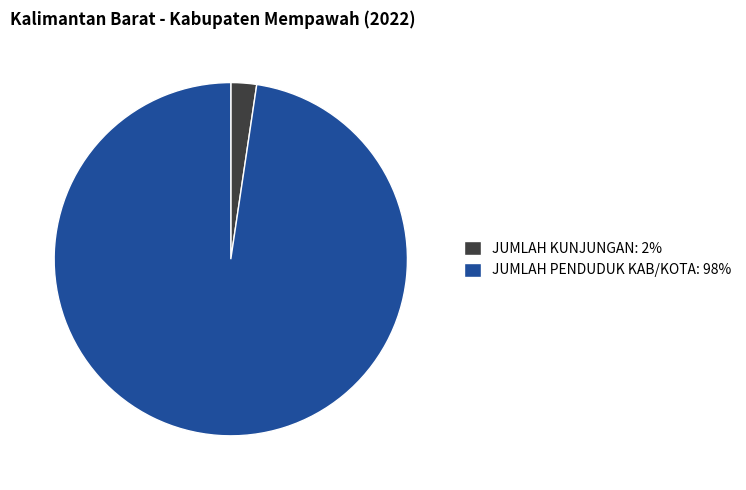

Which has a higher value, JUMLAH PENDUDUK KAB/KOTA: 98% or JUMLAH KUNJUNGAN: 2%?

JUMLAH PENDUDUK KAB/KOTA: 98%